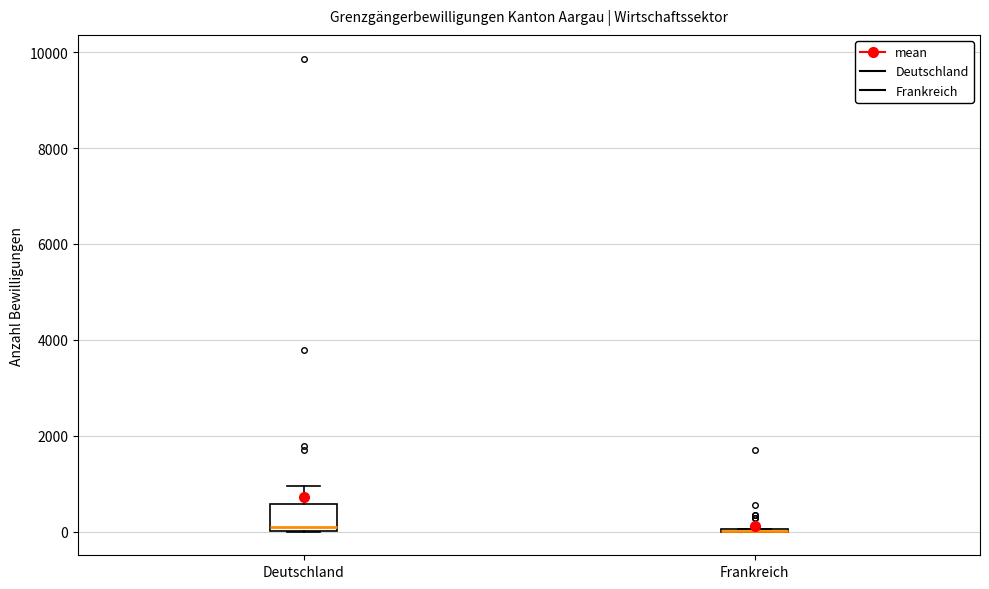

Comparing the boxes themselves (not the whiskers), which one is the tallest?

Deutschland